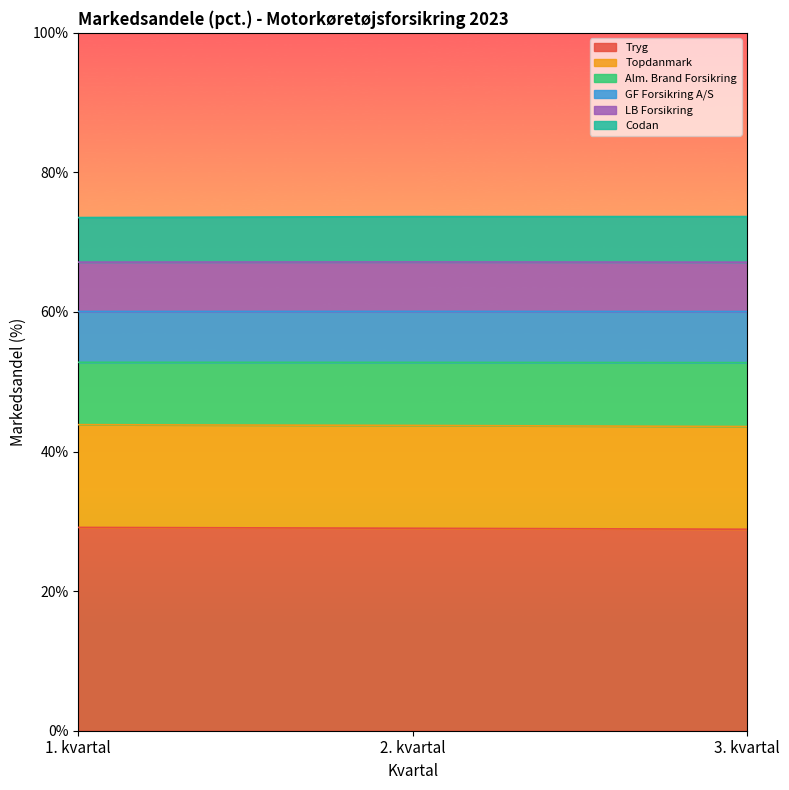

Is it true that Alm. Brand Forsikring equals 14.5 at 1. kvartal?

False